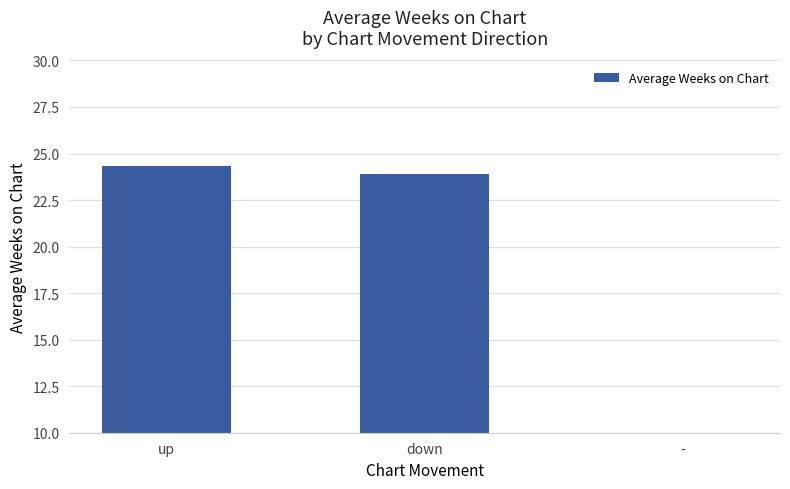

What is the sum of all values?

57.2